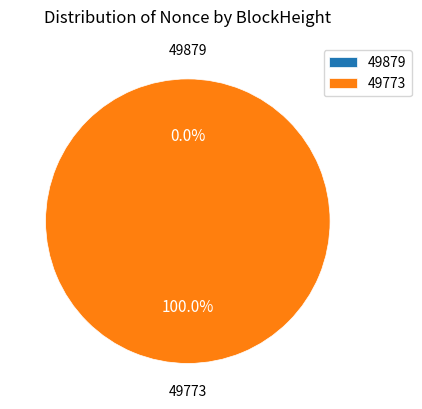

Rank the categories by value from highest to lowest.

49773, 49879